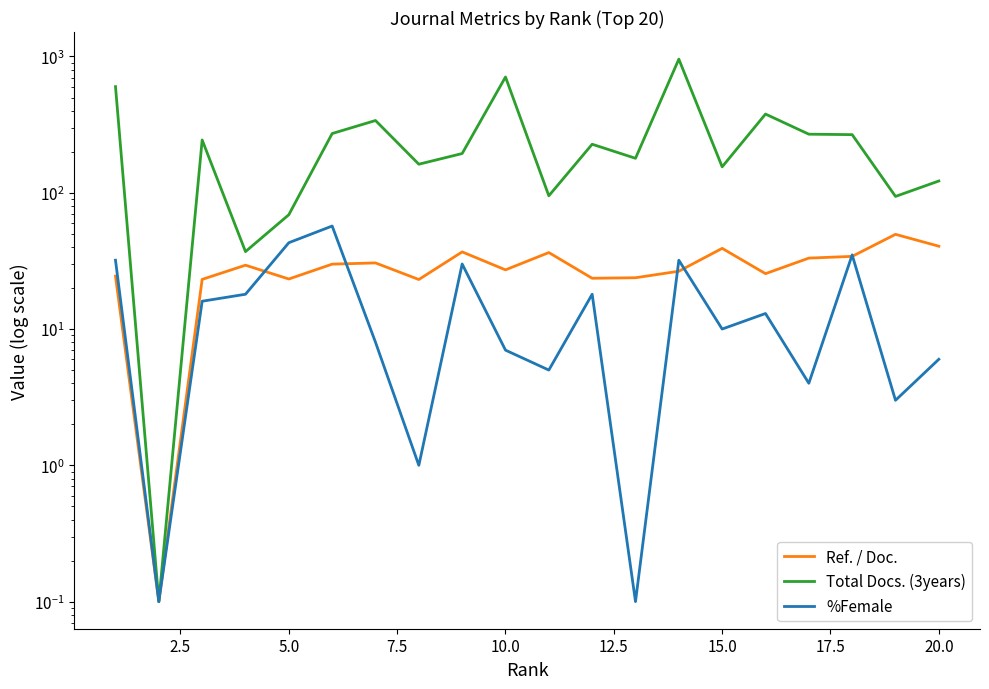

What is the maximum value for Ref. / Doc.?

49.5